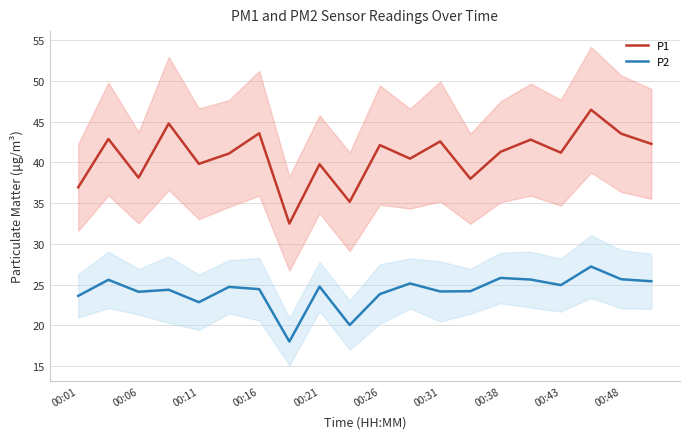

The P2 series shows 5.6 at 19. True or false?

False